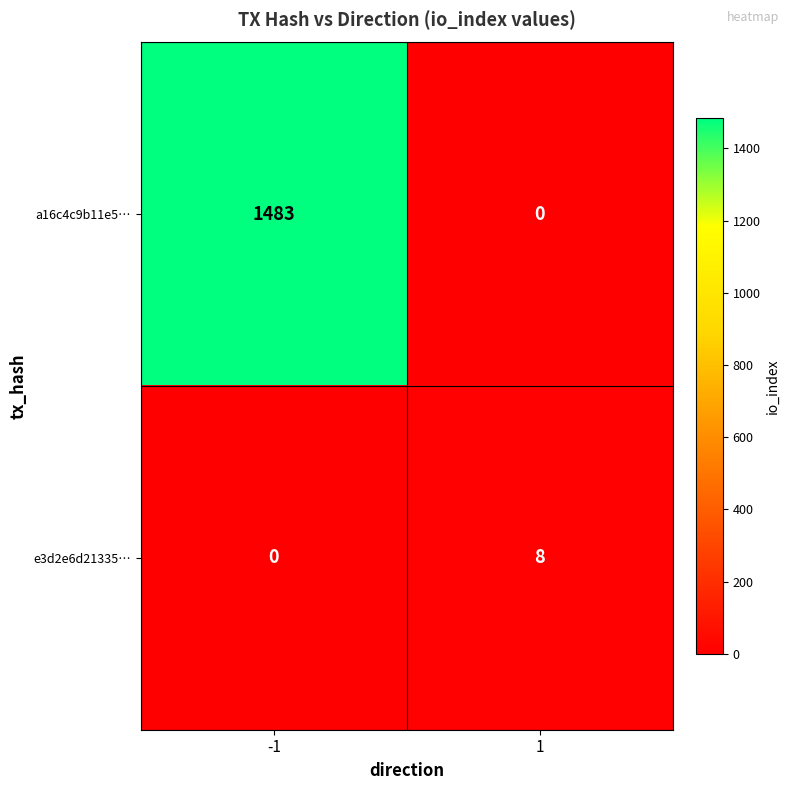

Rank the categories by e3d2e6d21335… value from lowest to highest.

-1, 1